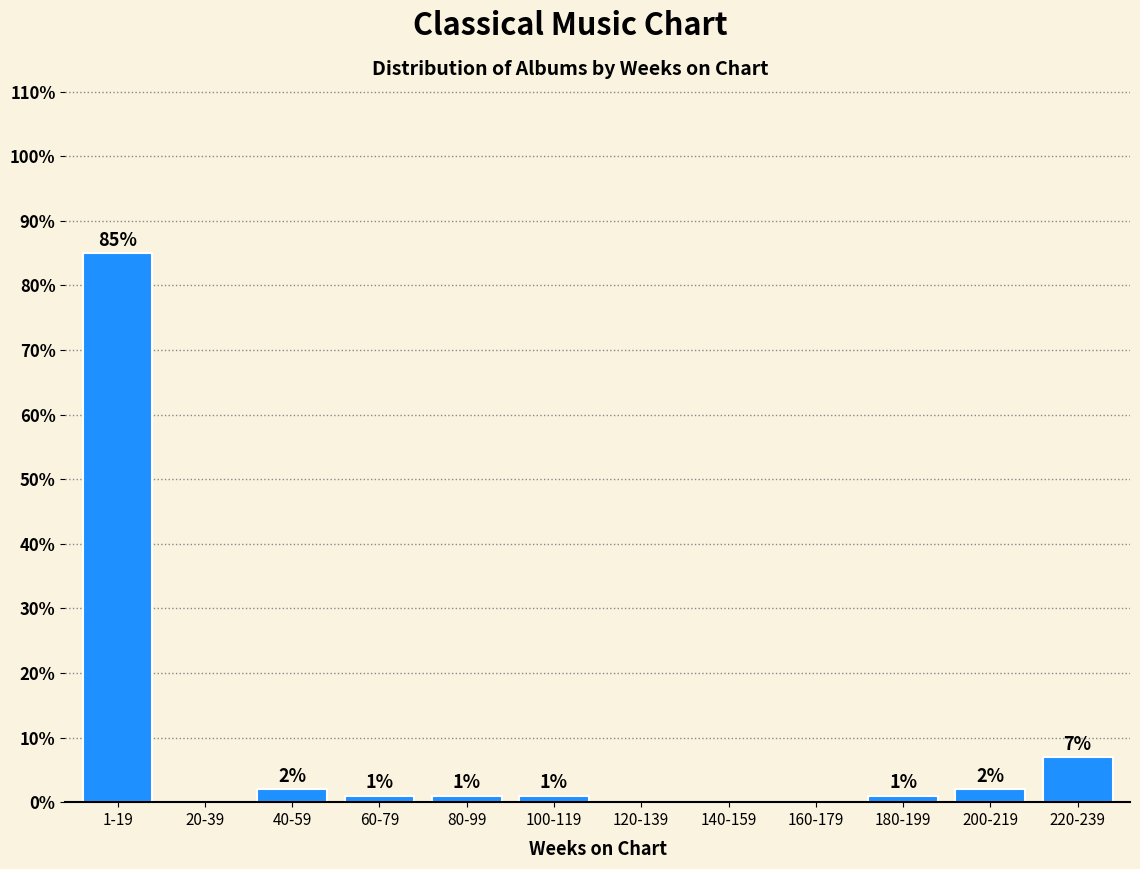

Reading left to right, extract all data points from this chart.

1-19=85.0	20-39=0.0	40-59=2.0	60-79=1.0	80-99=1.0	100-119=1.0	120-139=0.0	140-159=0.0	160-179=0.0	180-199=1.0	200-219=2.0	220-239=7.0